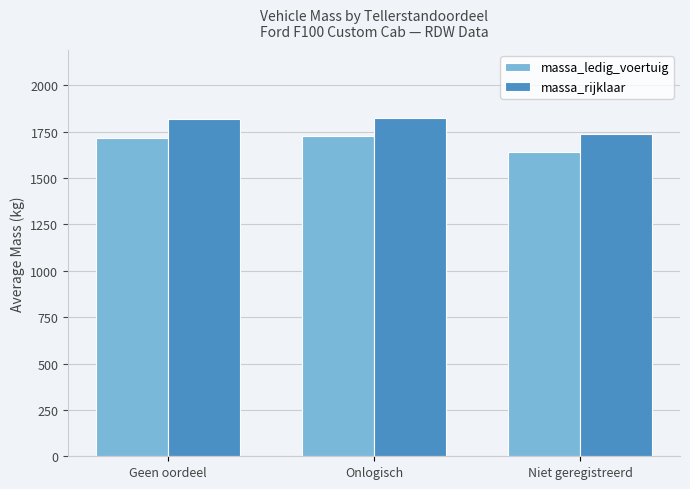

Reading left to right, transcribe all the data shown in this chart.

massa_ledig_voertuig: 1715.8	1725.0	1640.0
massa_rijklaar: 1815.8	1825.0	1740.0